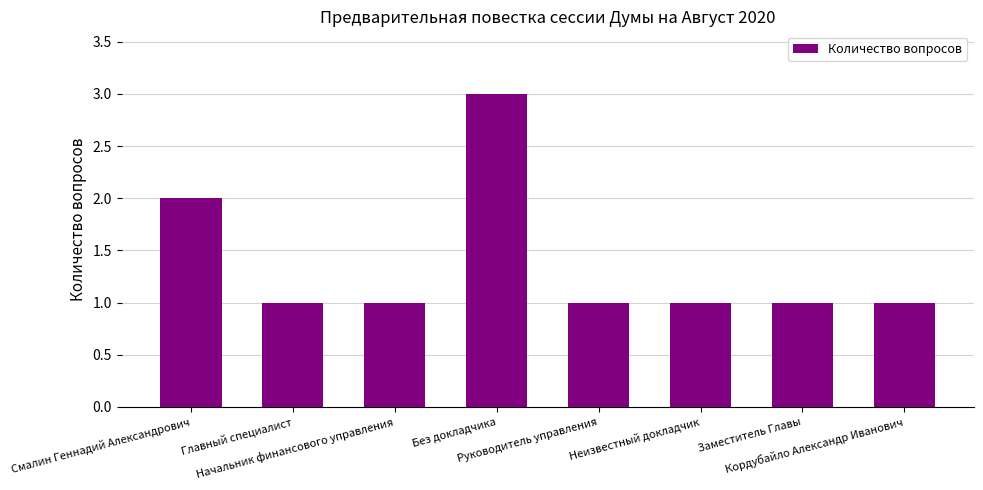

How many values are between 1 and 2?

7